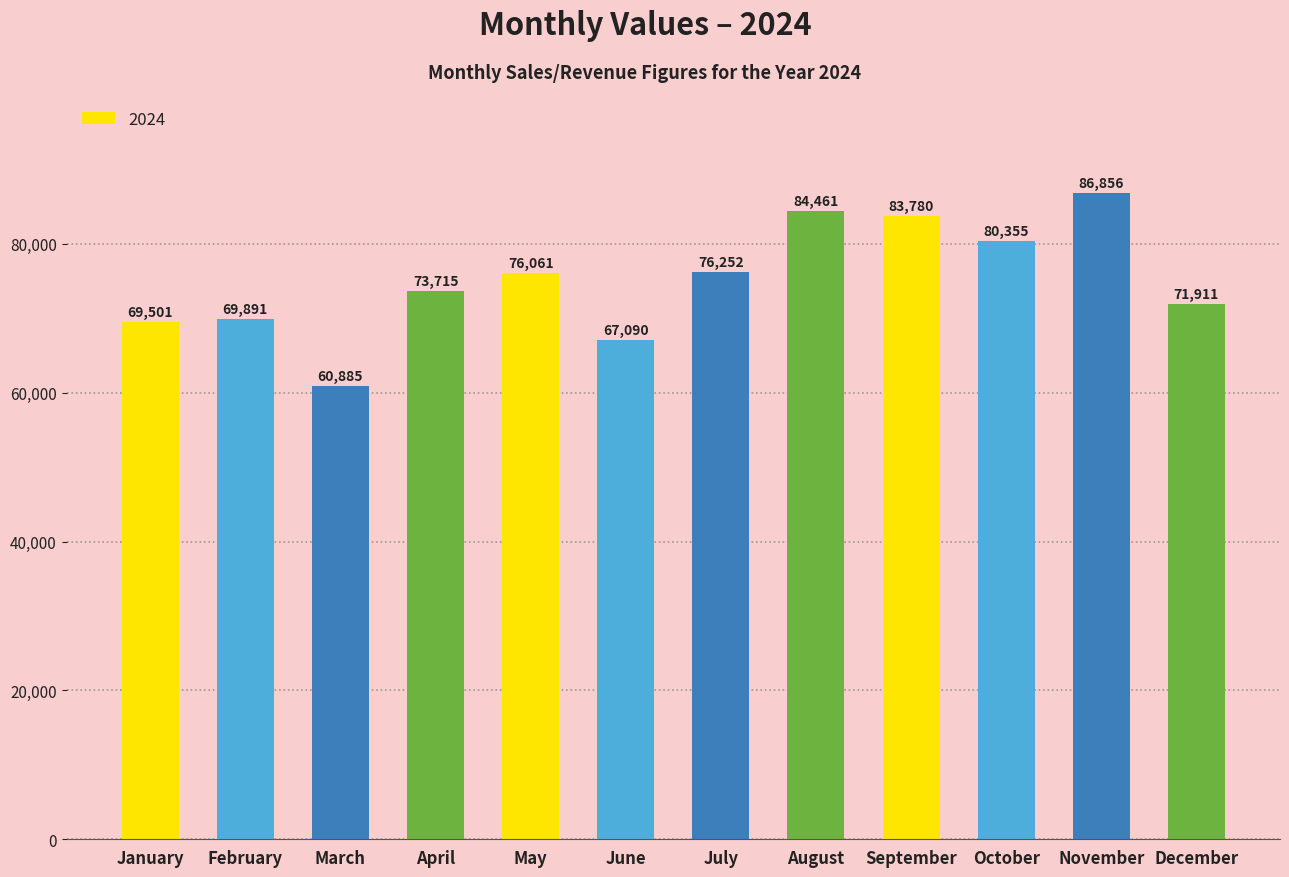

What is the maximum value shown in the chart?

86856